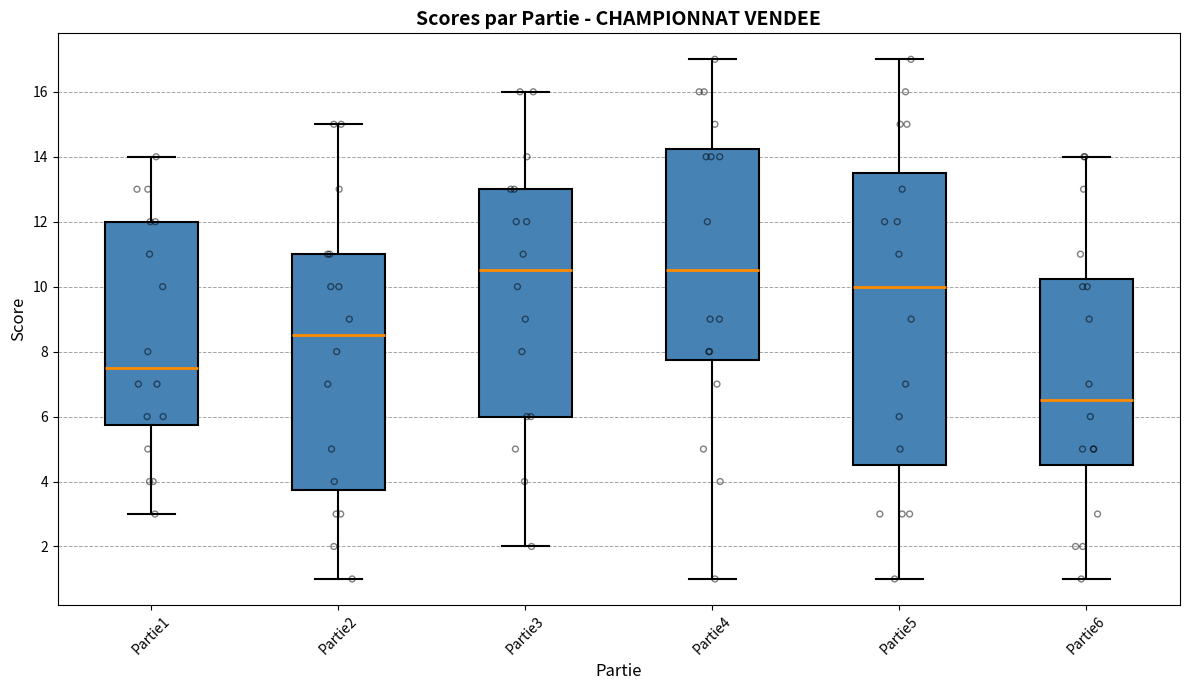

Comparing the boxes themselves (not the whiskers), which one is the tallest?

Partie5